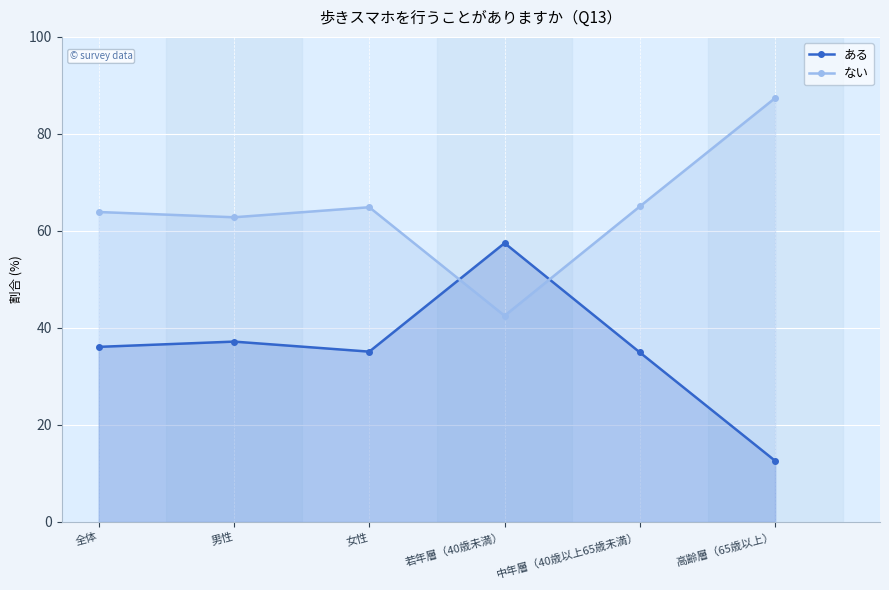

How many series are shown in this chart?

2